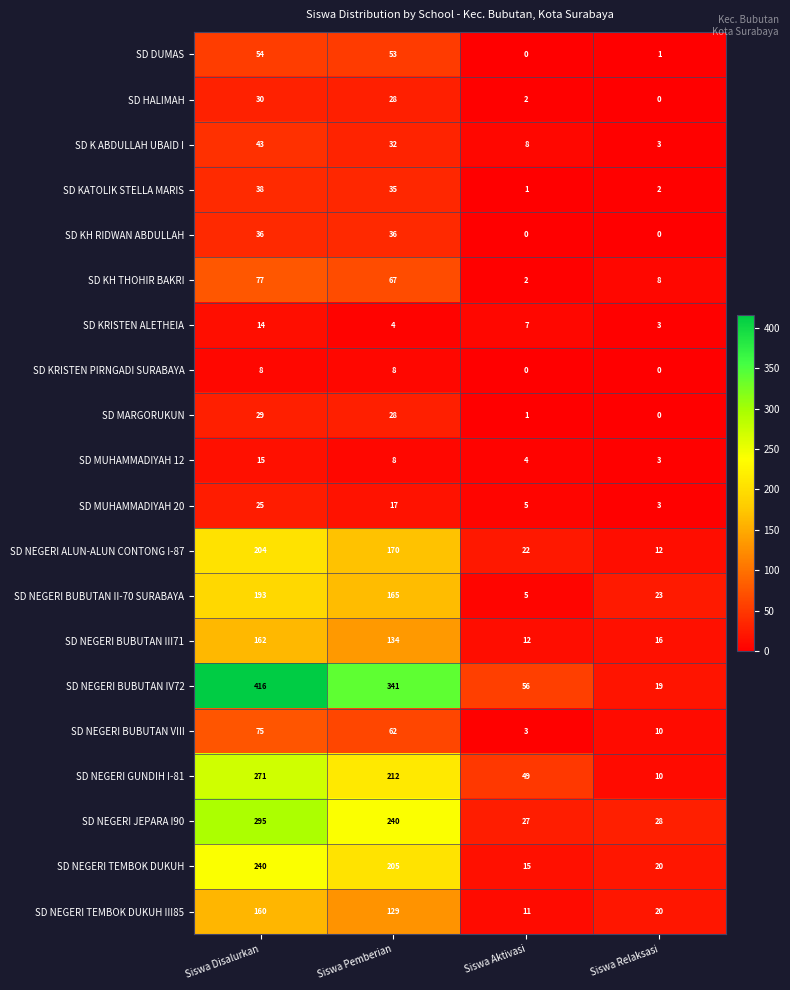

Which label corresponds to the largest value in the chart?

Siswa Disalurkan